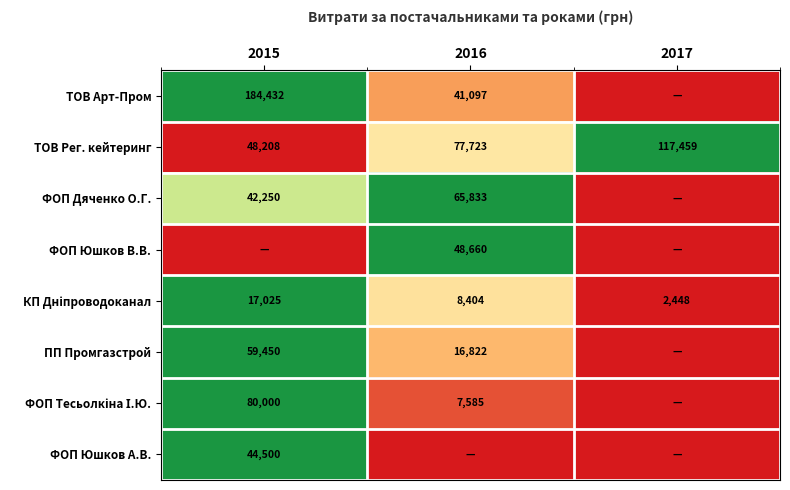

What is the average value of the ТОВ Рег. кейтеринг series?

81130